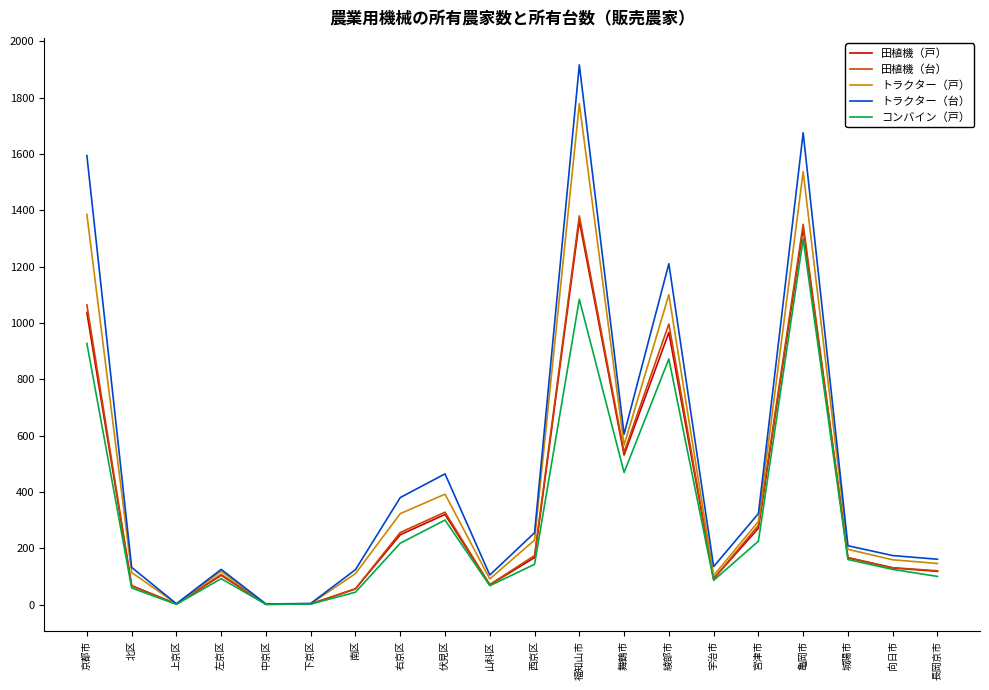

Where is 田植機（戸） nearest to the value 681?

舞鶴市